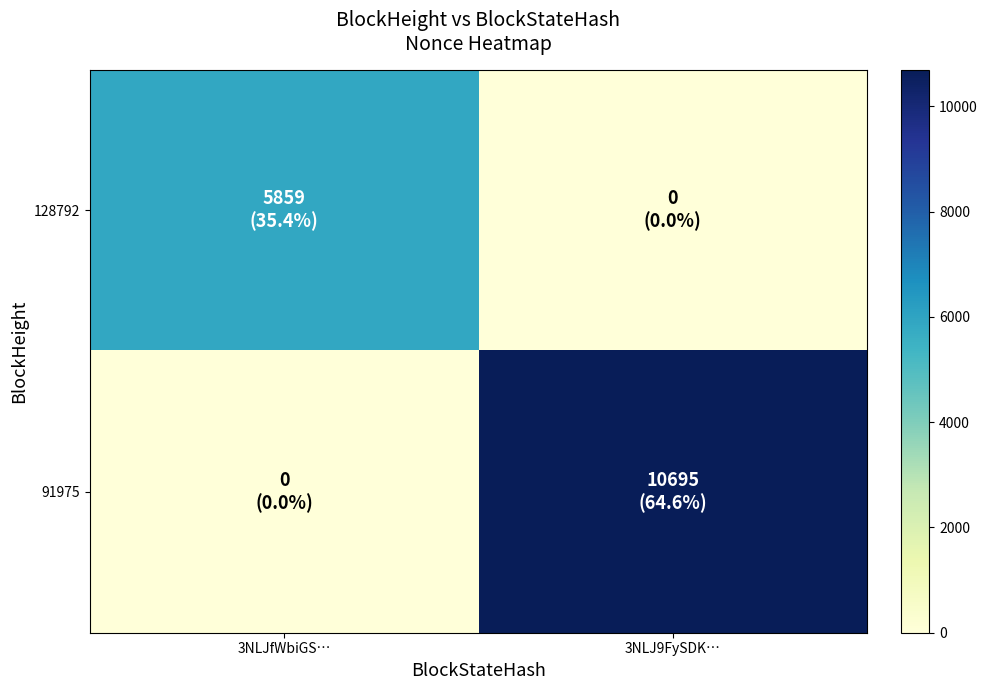

What is the greatest value displayed?

10695